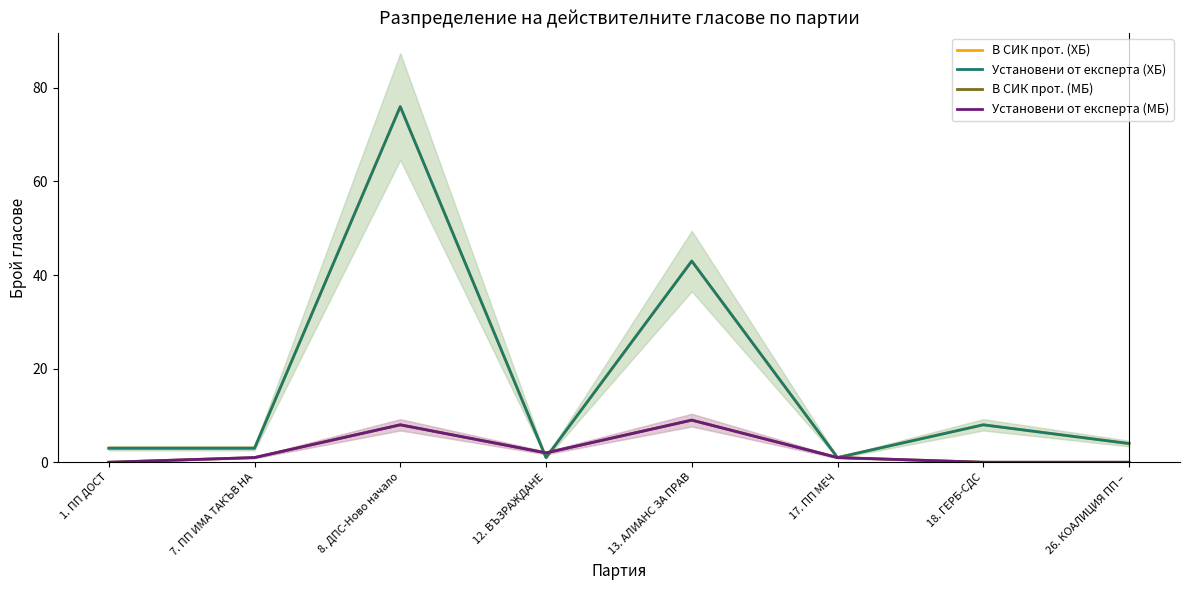

What is the label of the 6th point from the right?

8. ДПС-Ново начало